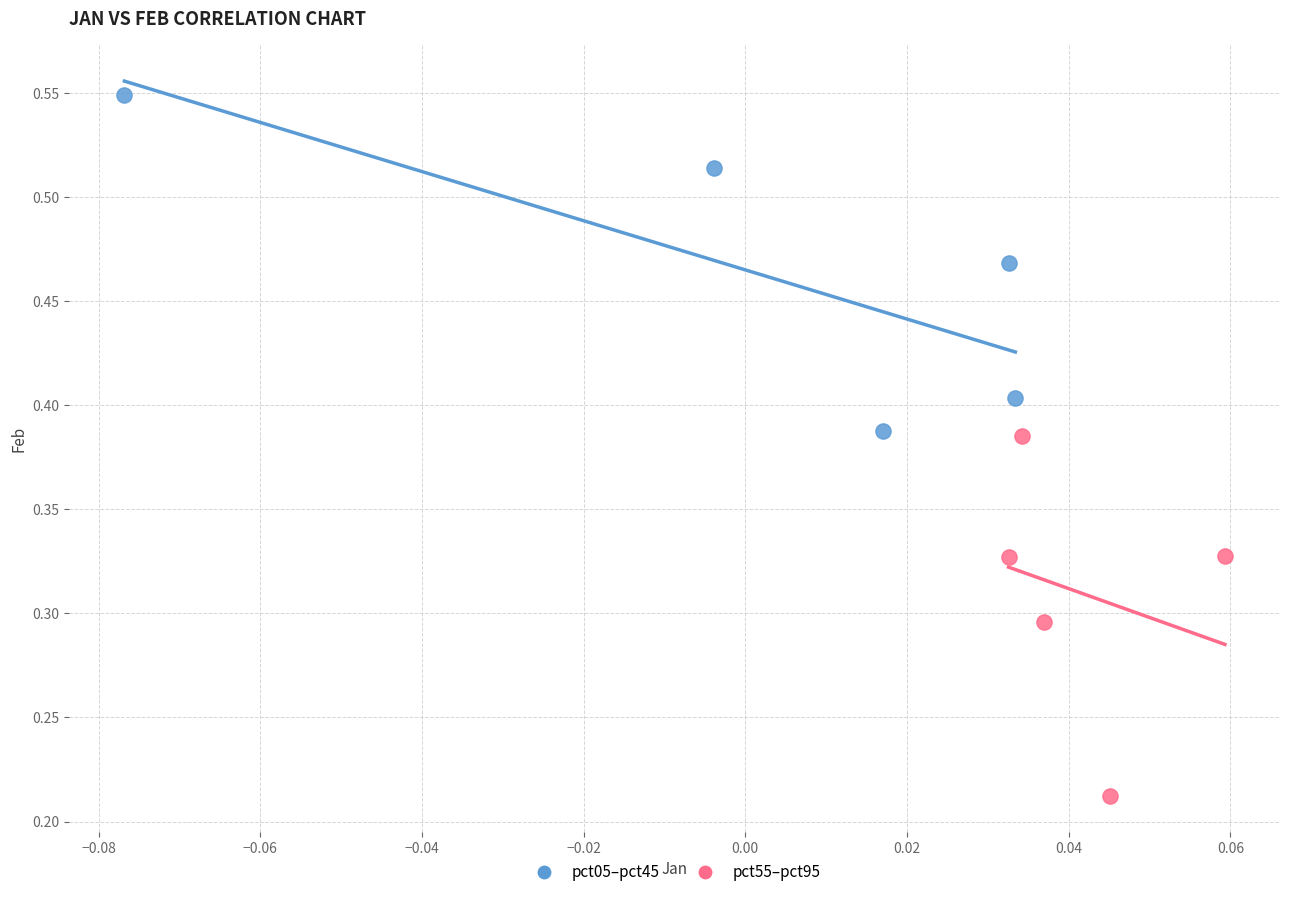

Which series reaches the maximum Y coordinate?

pct05–pct45